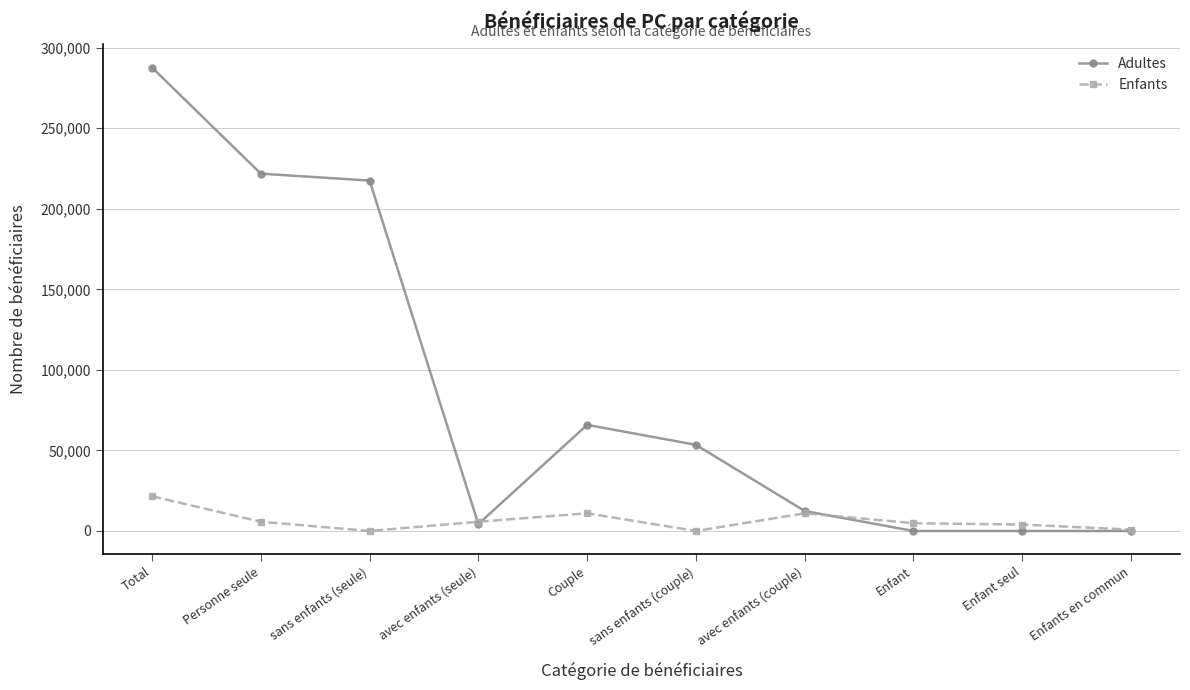

What is the label of the 10th point from the right?

Total